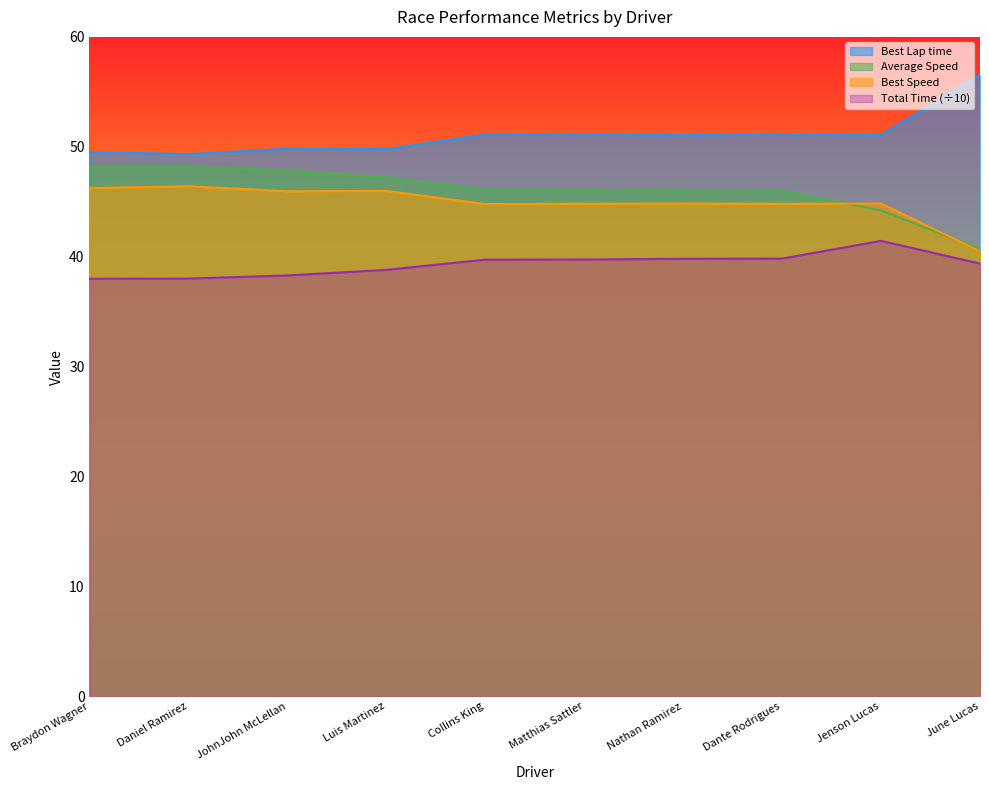

How many categories are shown in the chart?

10